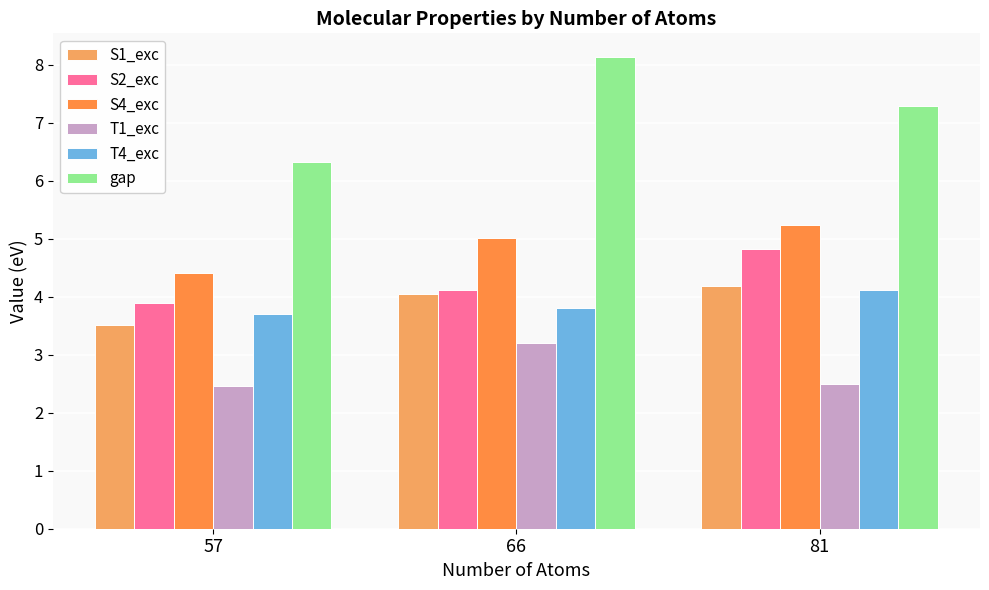

Between 66 and 57, which is larger?

66